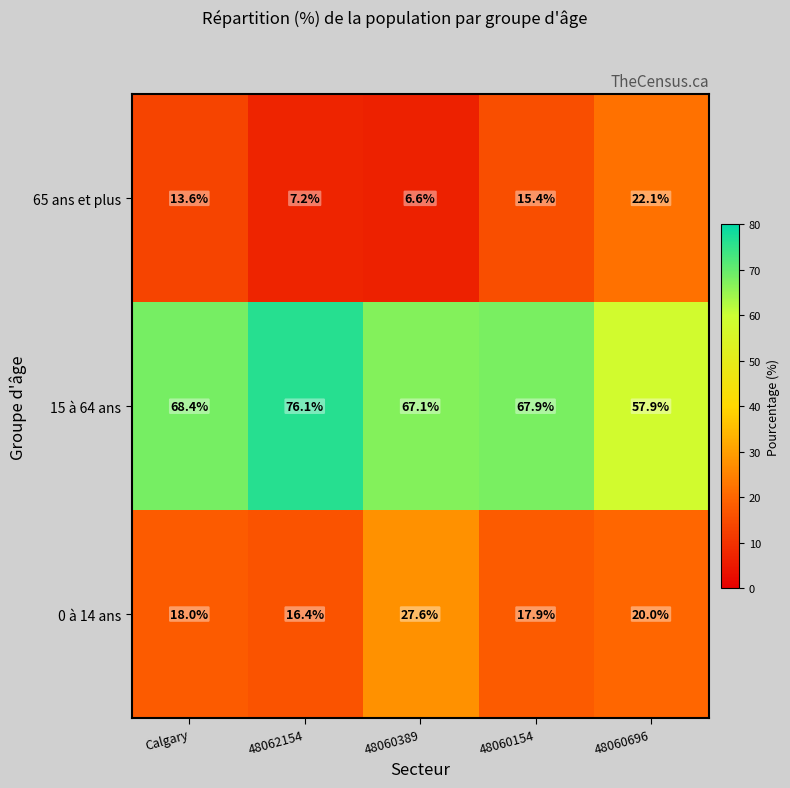

What is the total value across all series at 48062154?

99.7